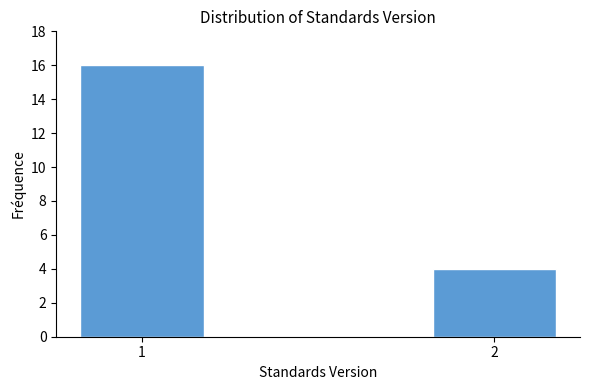

Reading left to right, list all the values displayed in this chart.

16	4